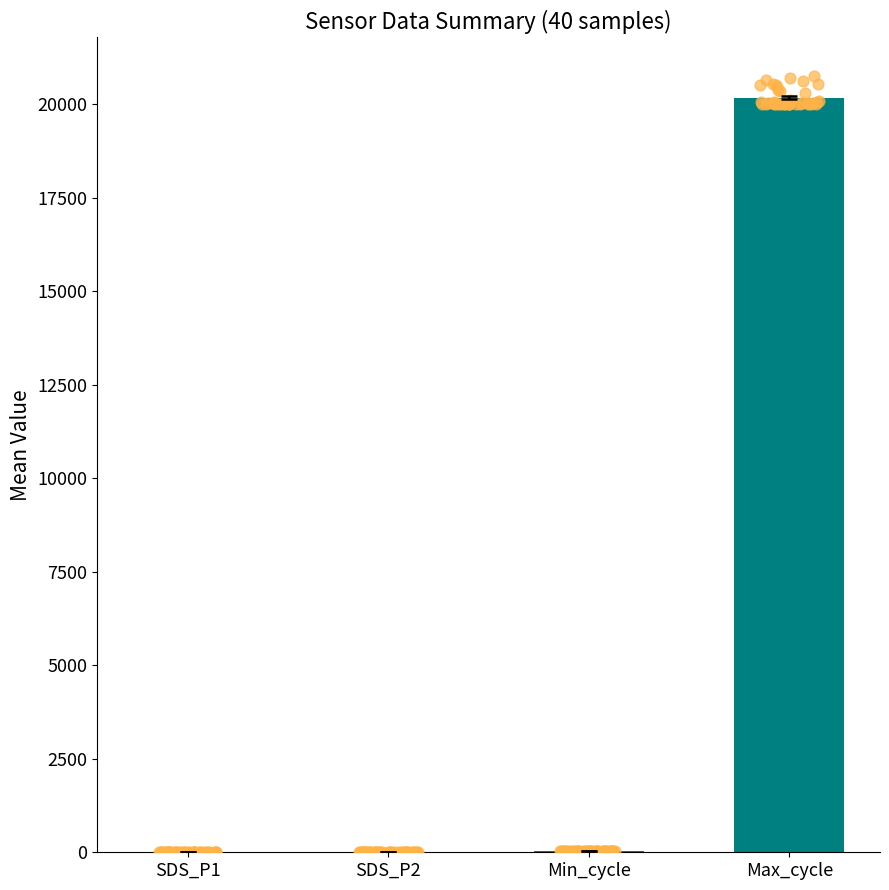

Which series has the widest spread of Y values?

Max_cycle